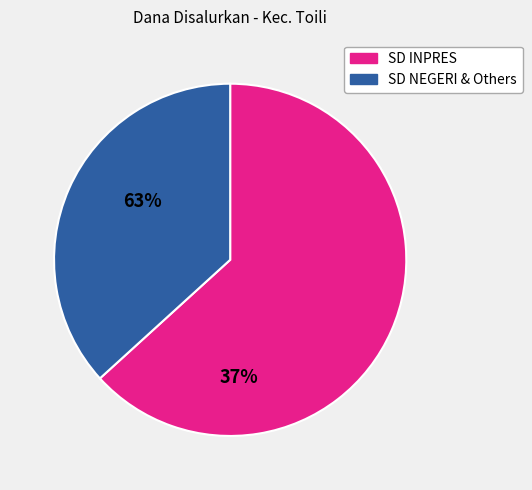

Does any single category account for the majority?

Yes